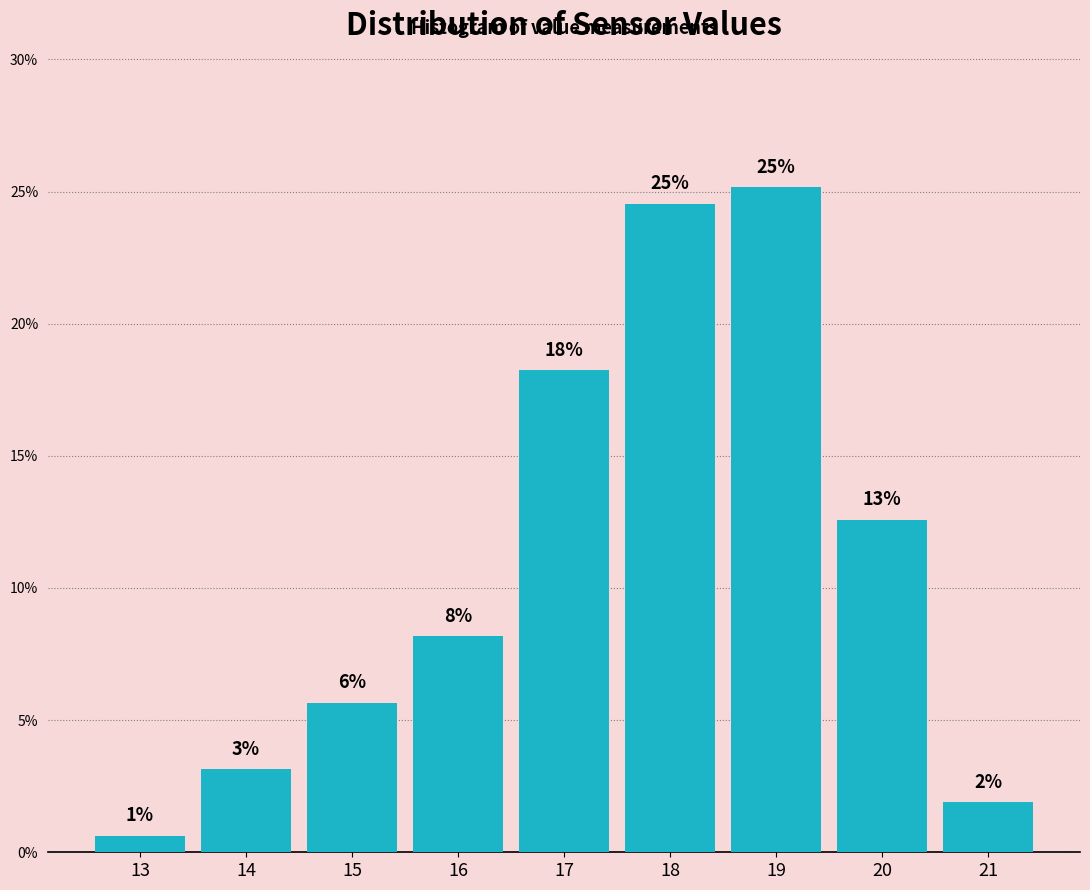

How many bars are there in total?

9